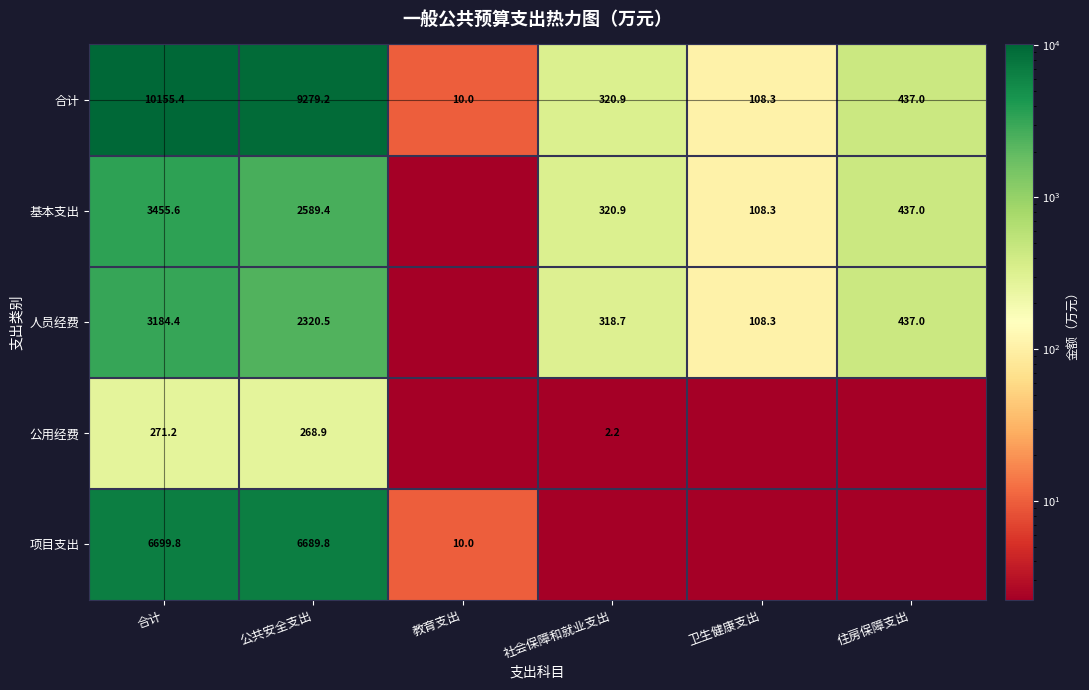

At 合计, list the series in order from smallest to largest.

公用经费, 人员经费, 基本支出, 项目支出, 合计